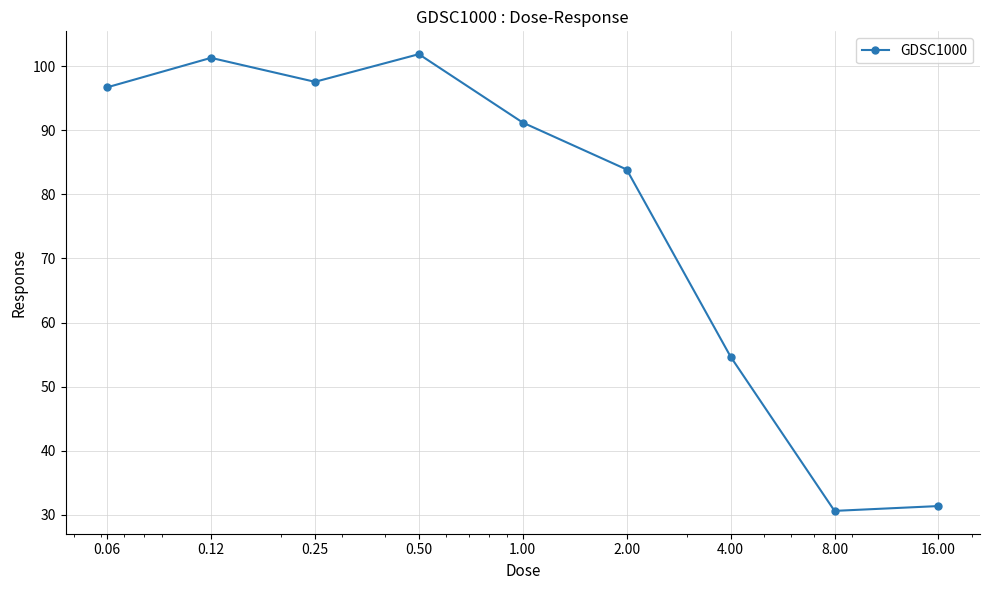

What is the maximum value shown in the chart?

101.9